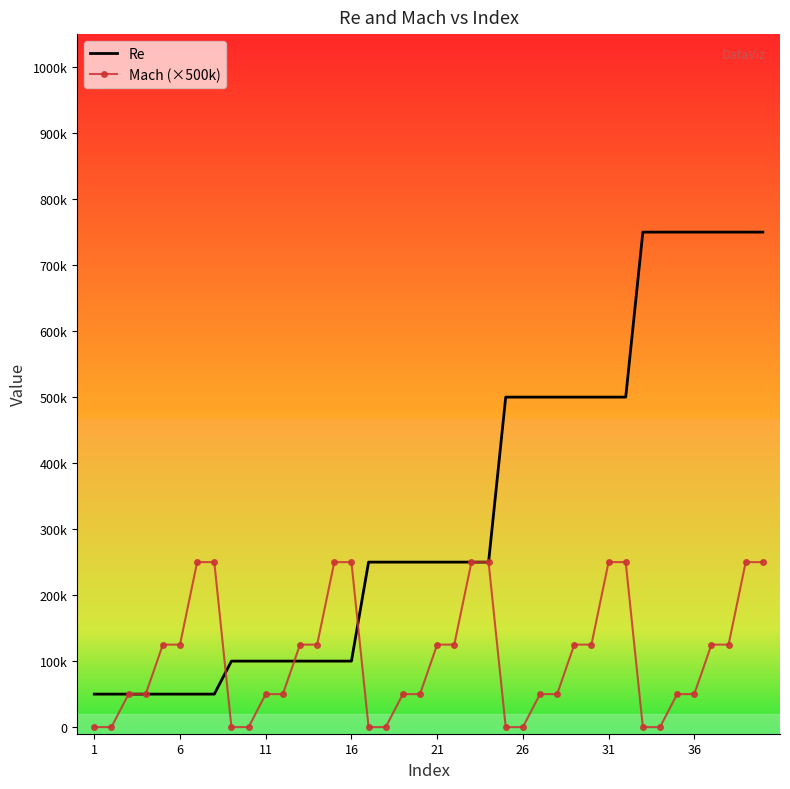

At how many categories does at least one series exceed 342459?

16